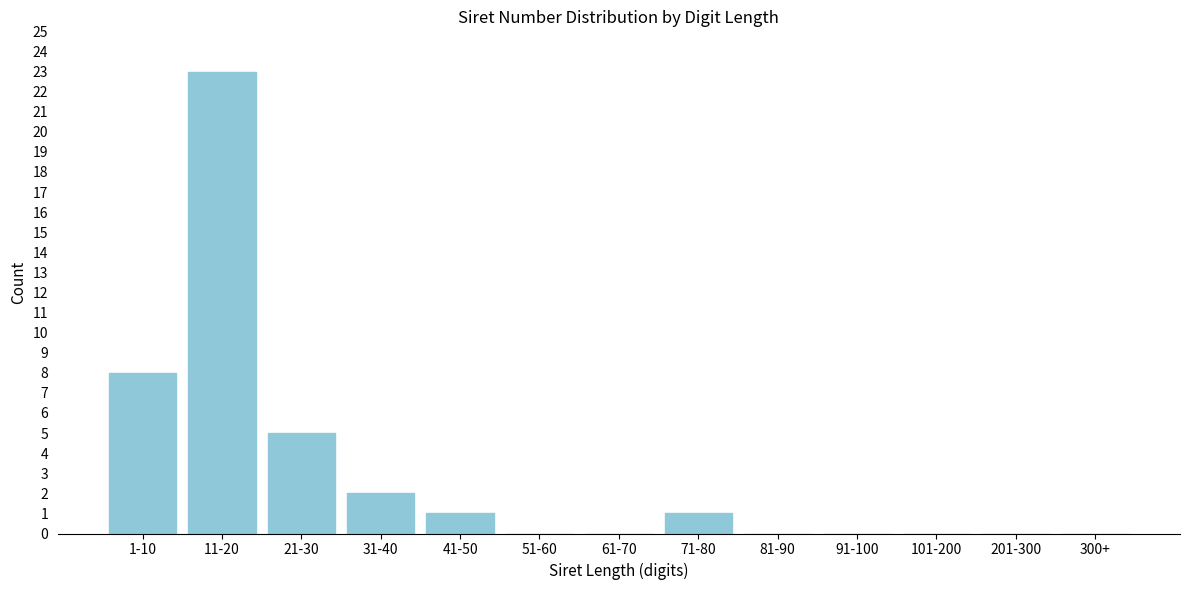

Reading right to left, extract all data points from this chart.

300+=0	201-300=0	101-200=0	91-100=0	81-90=0	71-80=1	61-70=0	51-60=0	41-50=1	31-40=2	21-30=5	11-20=23	1-10=8